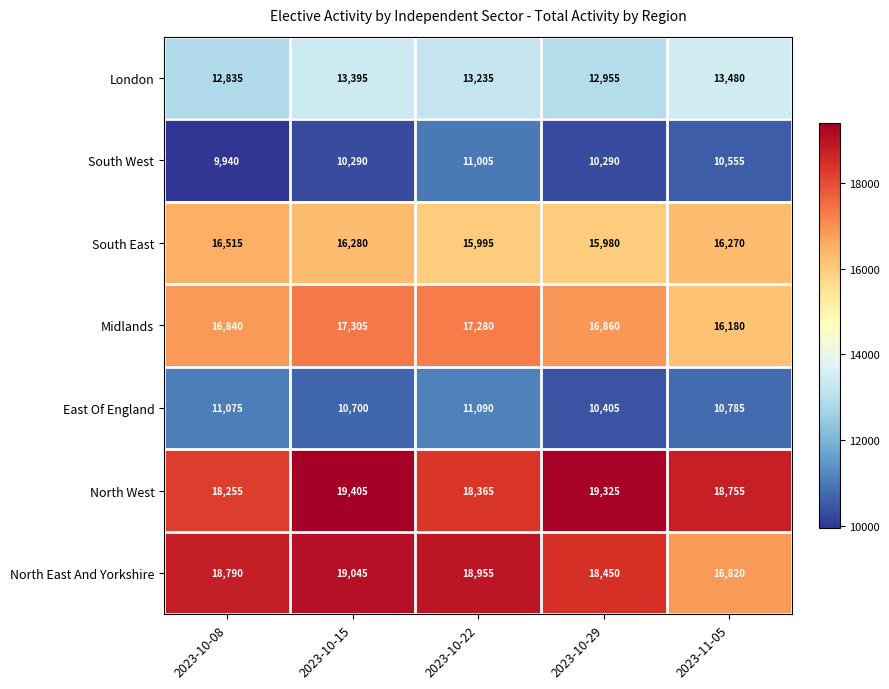

What is the sum of all Midlands values?

84465